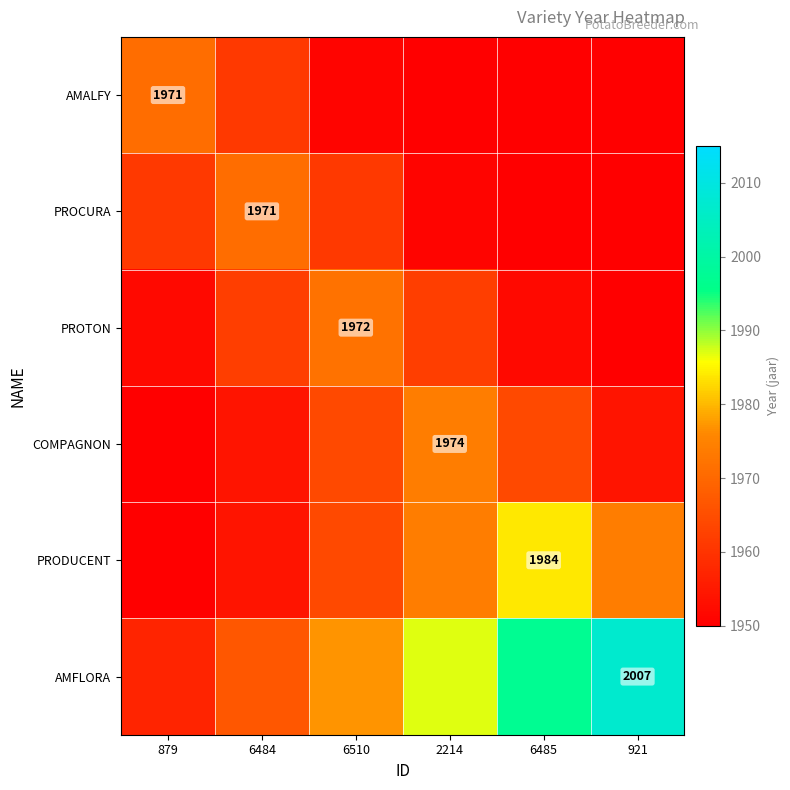

What value does the PRODUCENT series have at 879?

1950